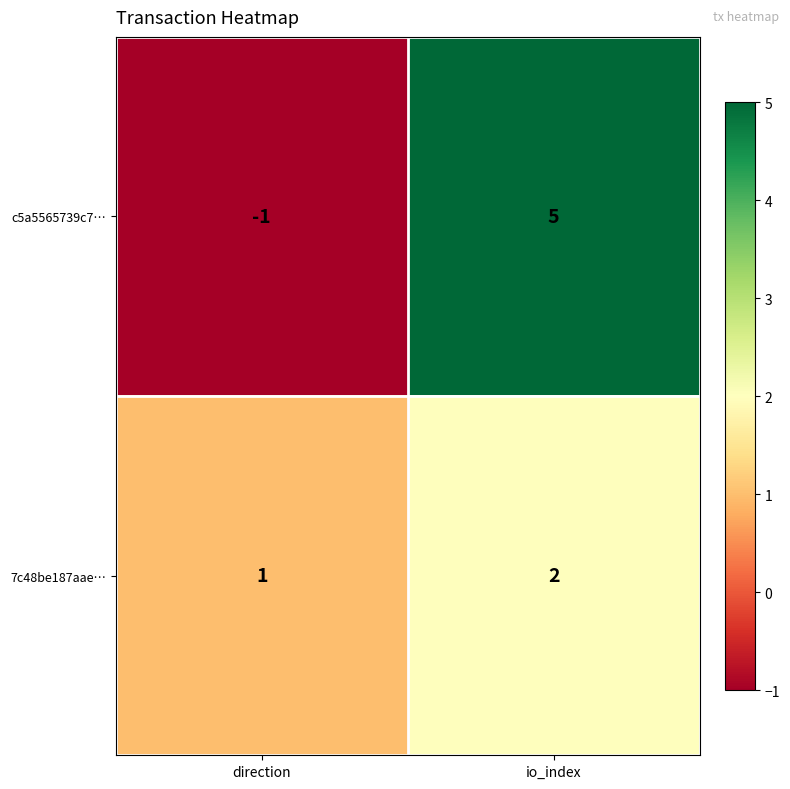

Is the value of 7c48be187aae… at direction greater than the value of c5a5565739c7… at io_index?

No